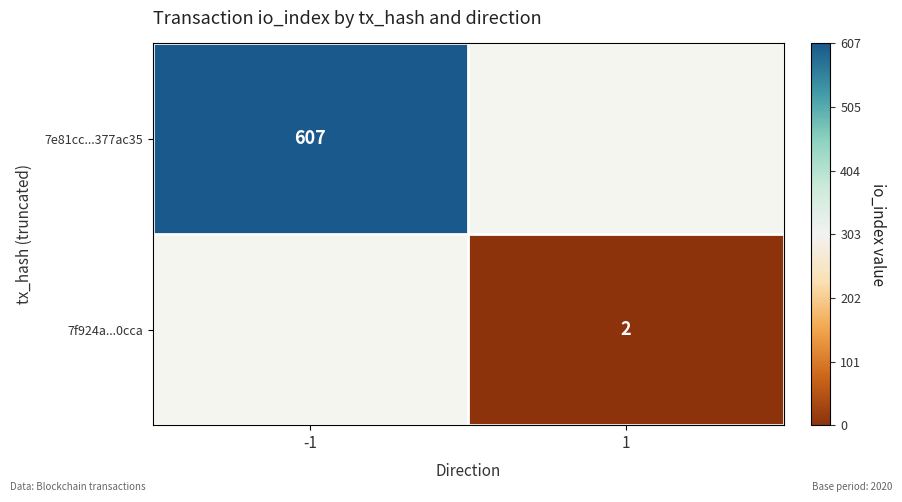

Is it true that 7f924a...0cca equals 1 at 1?

False